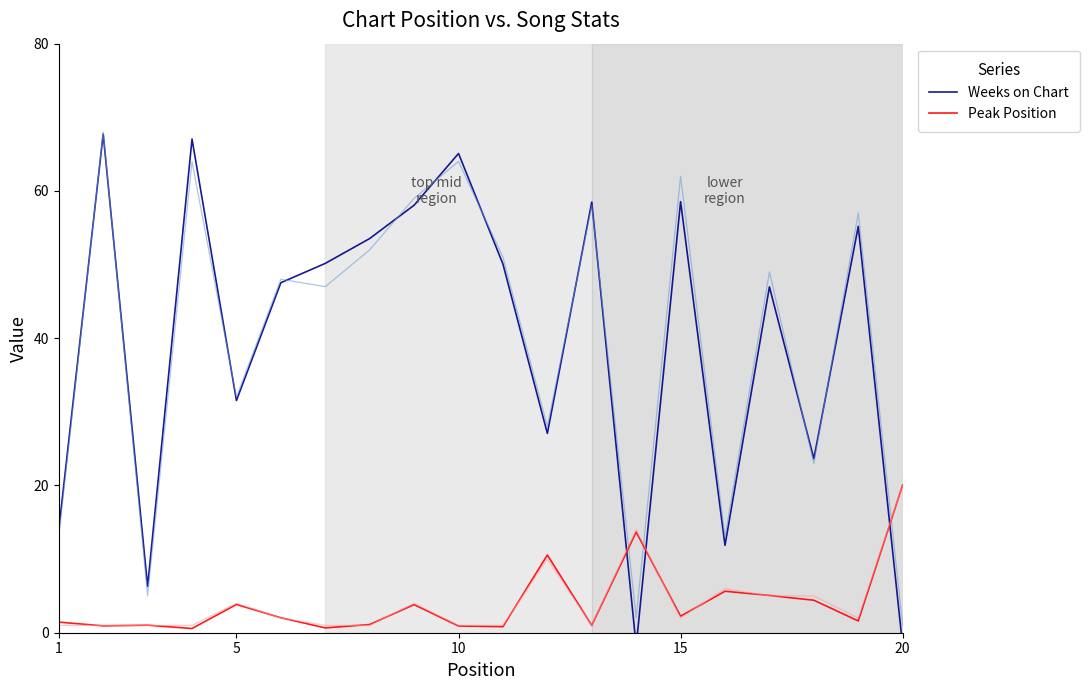

Reading left to right, transcribe all the data shown in this chart.

Weeks on Chart: 14.0	67.7	6.3	67.0	31.5	47.5	50.2	53.5	58.1	65.1	50.1	27.1	58.5	-1.8	58.6	11.9	47.0	23.6	55.2	-1.8
Peak Position: 1.4	0.9	1.0	0.6	3.8	2.0	0.7	1.1	3.8	0.9	0.8	10.6	1.0	13.7	2.2	5.6	5.1	4.4	1.6	20.1